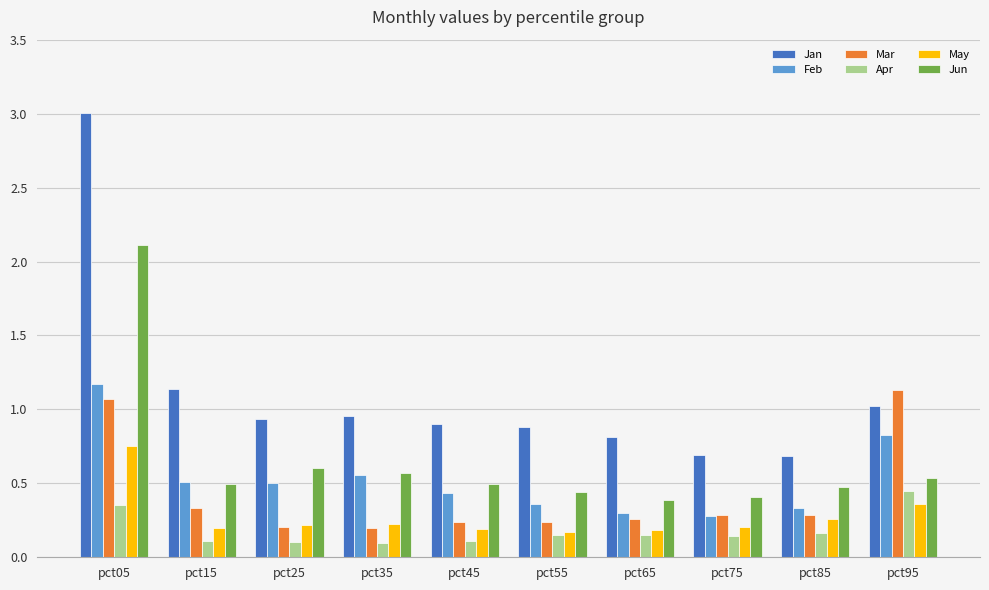

What is the greatest value displayed?

3.0